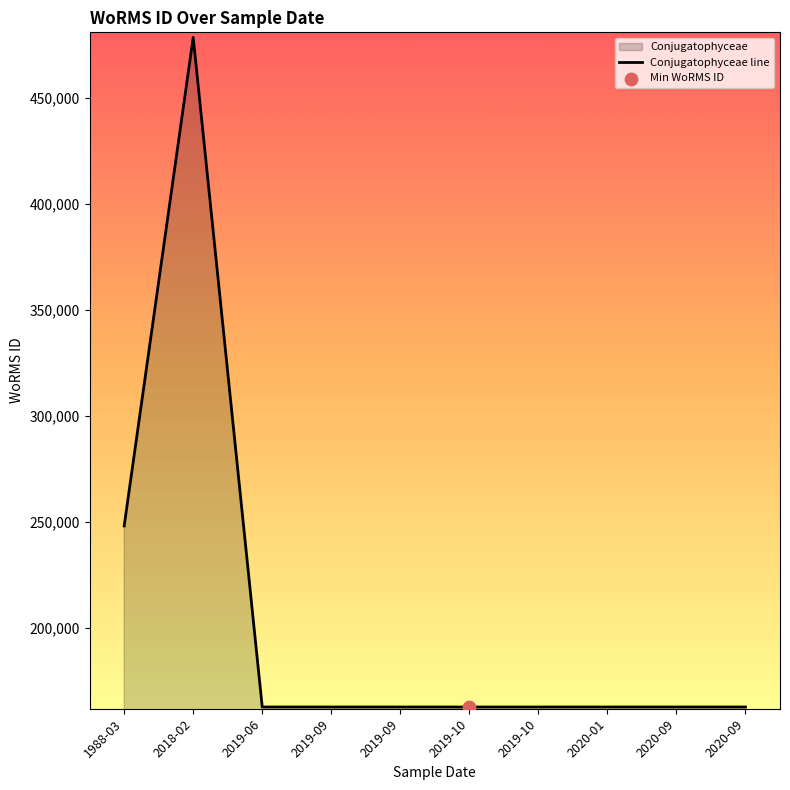

Approximately how many times larger is the value at 04-09-2019 compared to 14-10-2019?

1.0